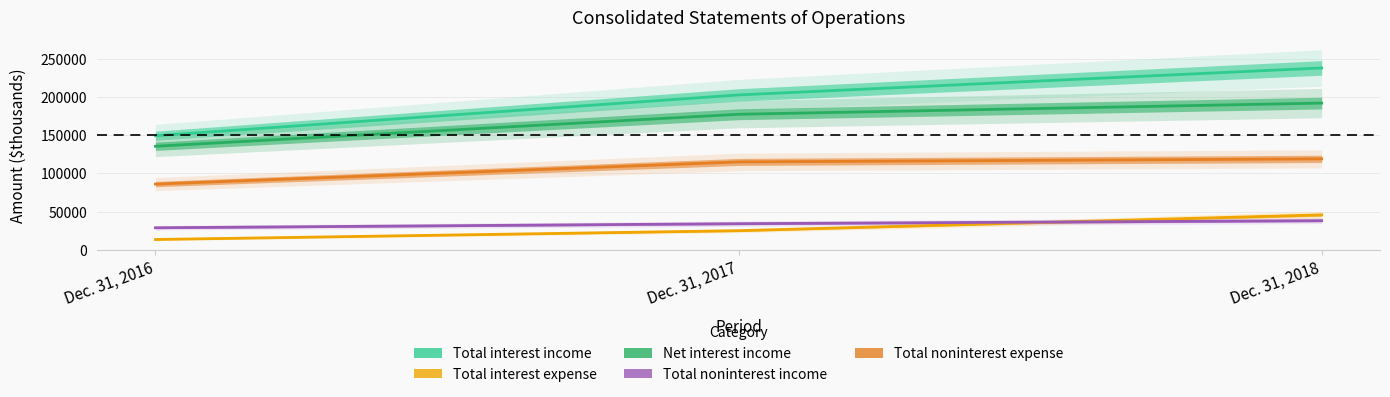

Between Dec. 31, 2016 and Dec. 31, 2018, which is larger?

Dec. 31, 2018